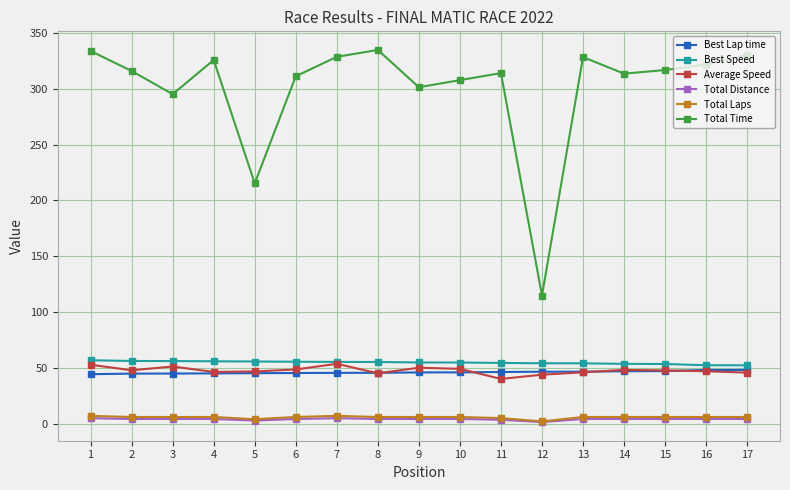

What is the difference between the Total Laps values at 5 and 11?

1.0